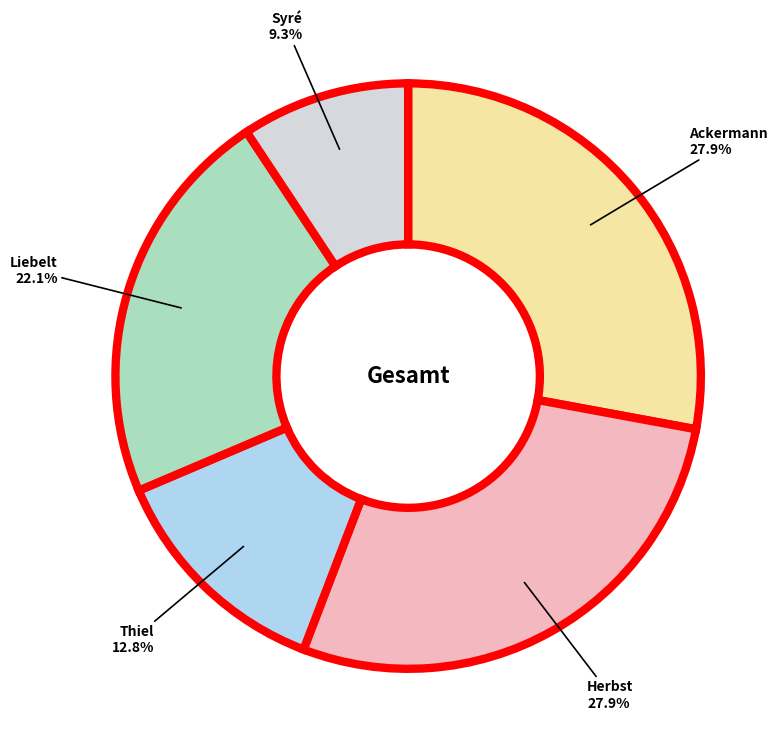

Does any single category account for the majority?

No